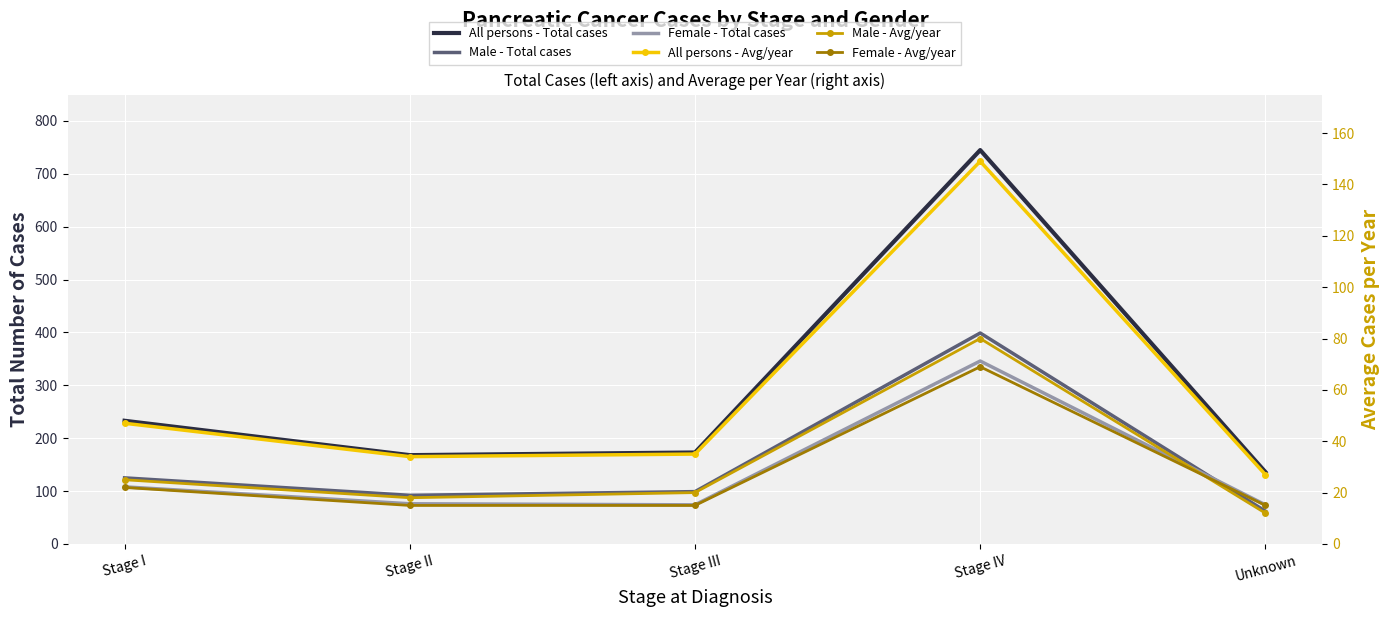

How many data points in All persons - Total cases are less than 173?

2